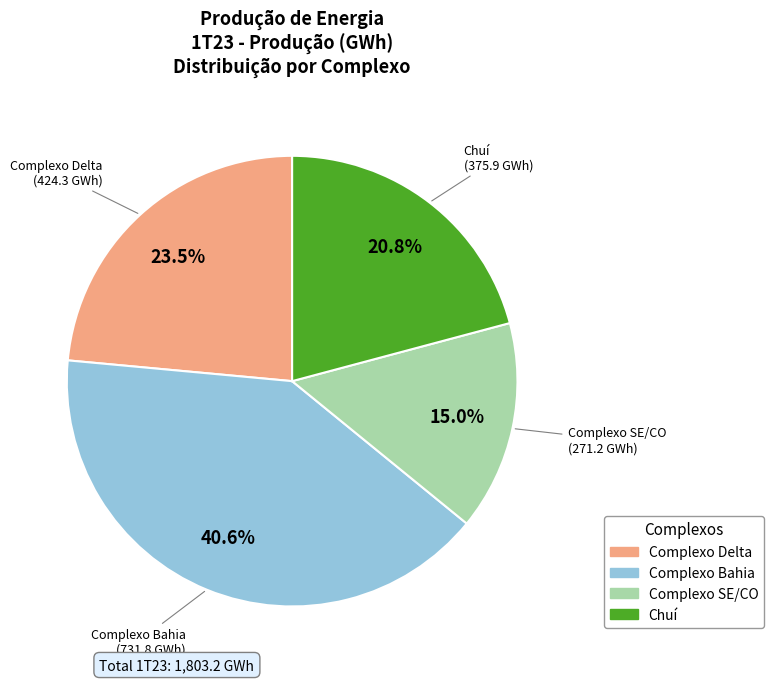

To the nearest percent, what portion does Complexo Bahia represent?

41%